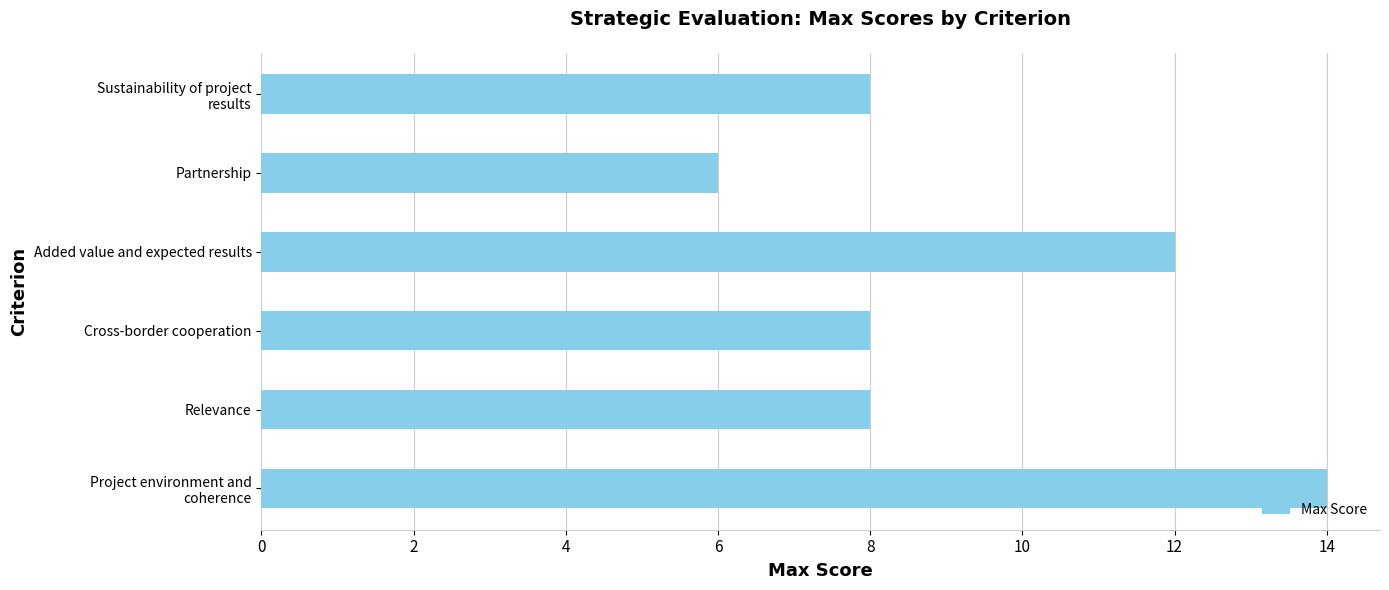

Reading bottom to top, transcribe all the data shown in this chart.

14	8	8	12	6	8